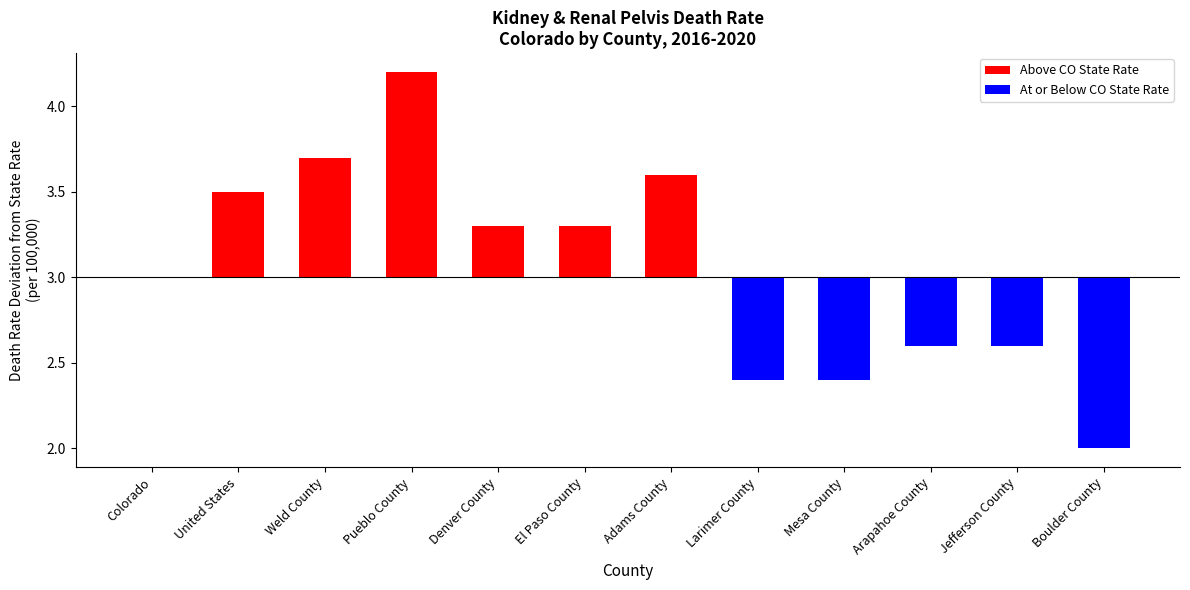

How many negative values are there?

5